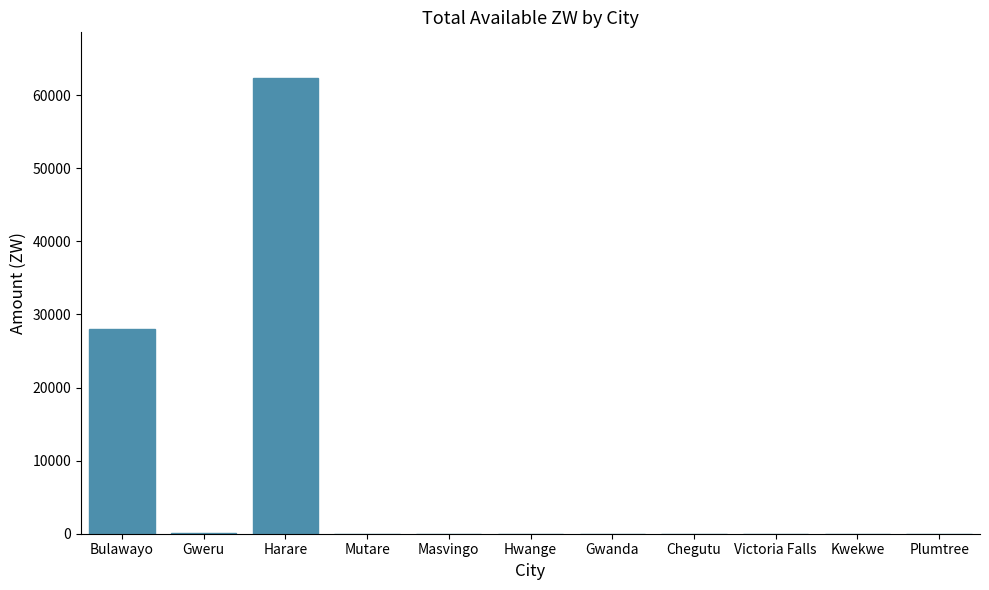

What is the change in value from Harare to Victoria Falls?

-62363.1